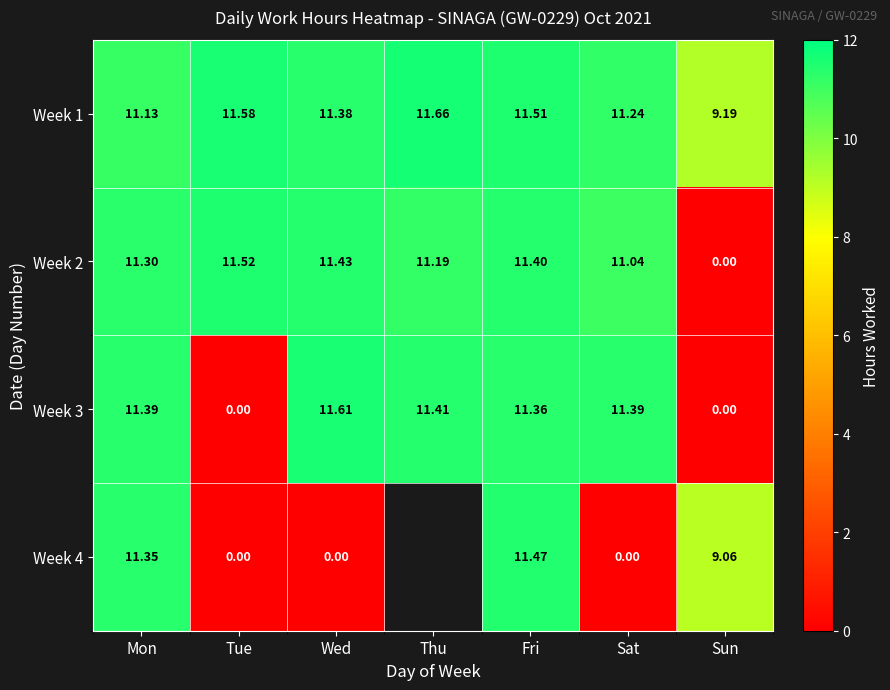

Which has a higher value, Thu or Fri?

Thu